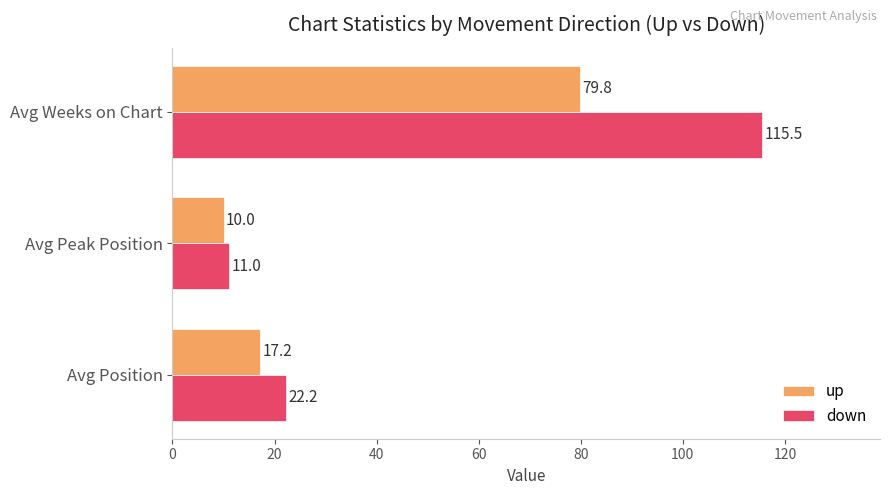

Read the up value at Avg Peak Position.

10.0